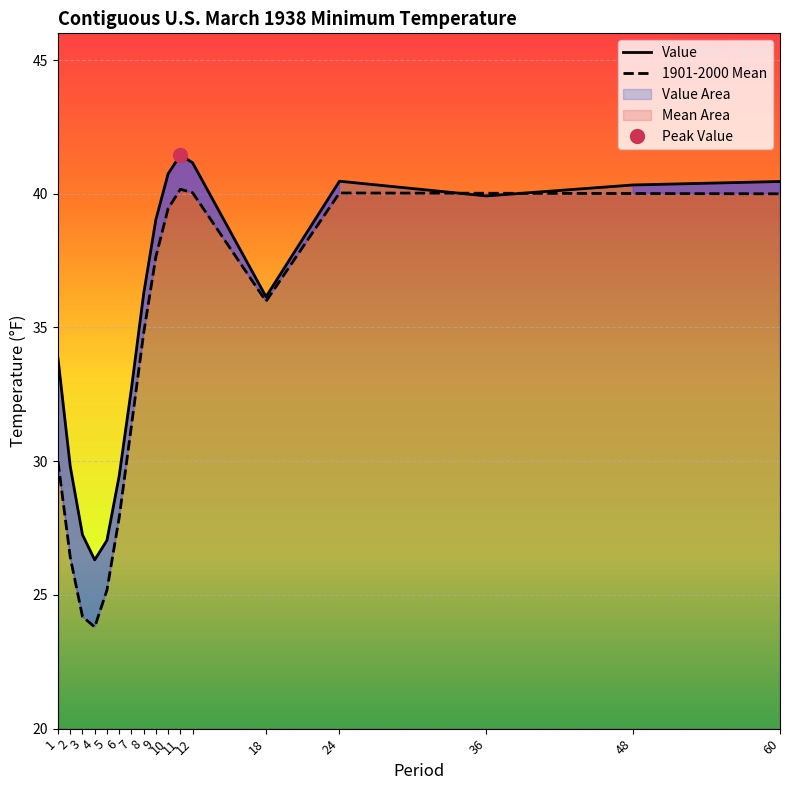

The value of Value at 48 is 40.3. True or false?

True